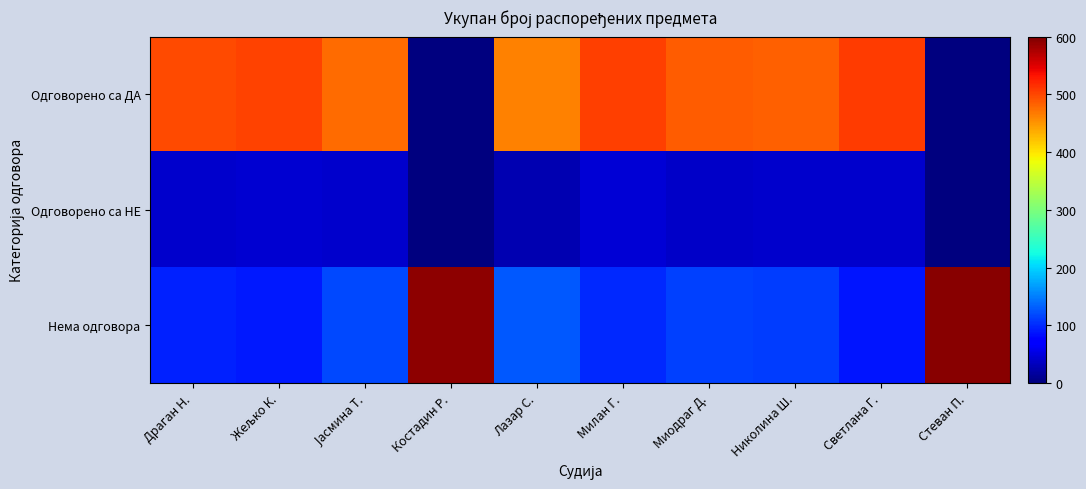

Which has a higher value, Светлана Г. or Јасмина Т.?

Светлана Г.